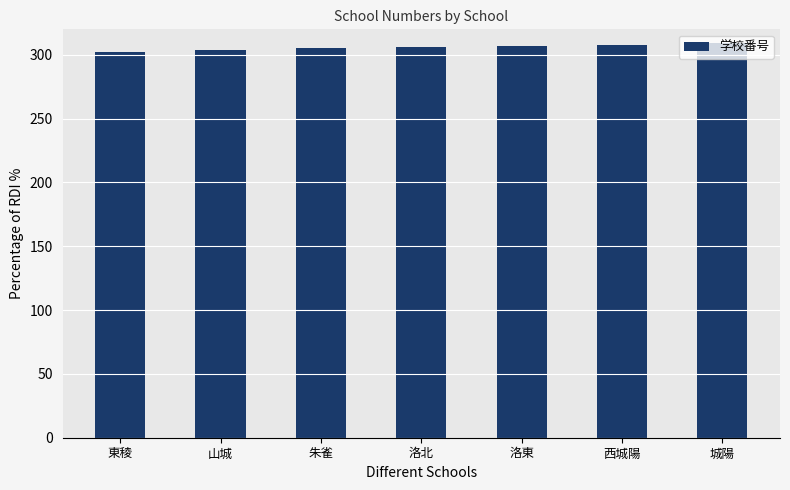

What is the greatest value displayed?

309